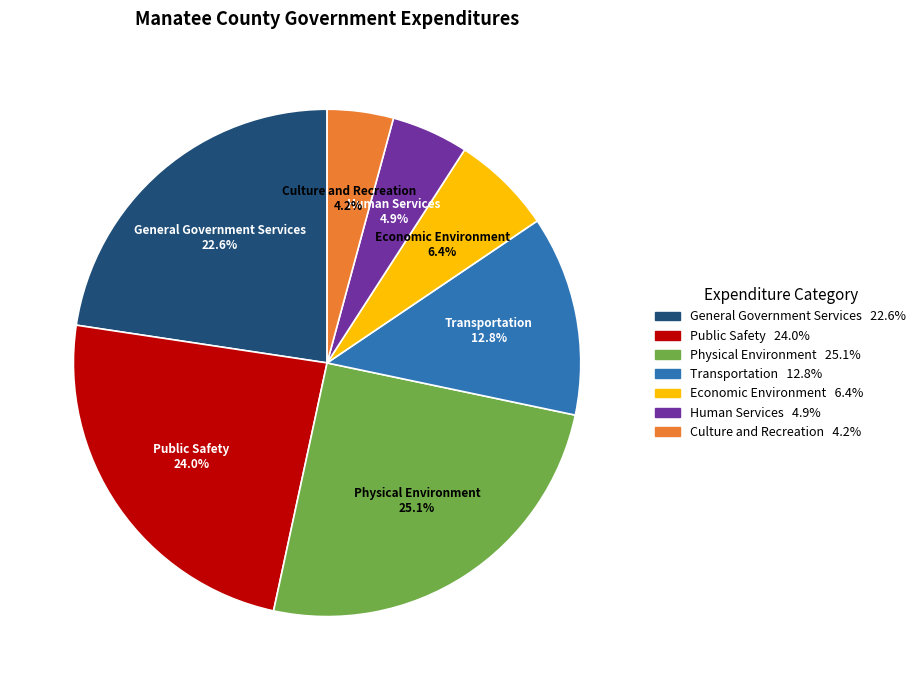

Combined, what portion of the pie is General Government Services and Human Services?

27.5%